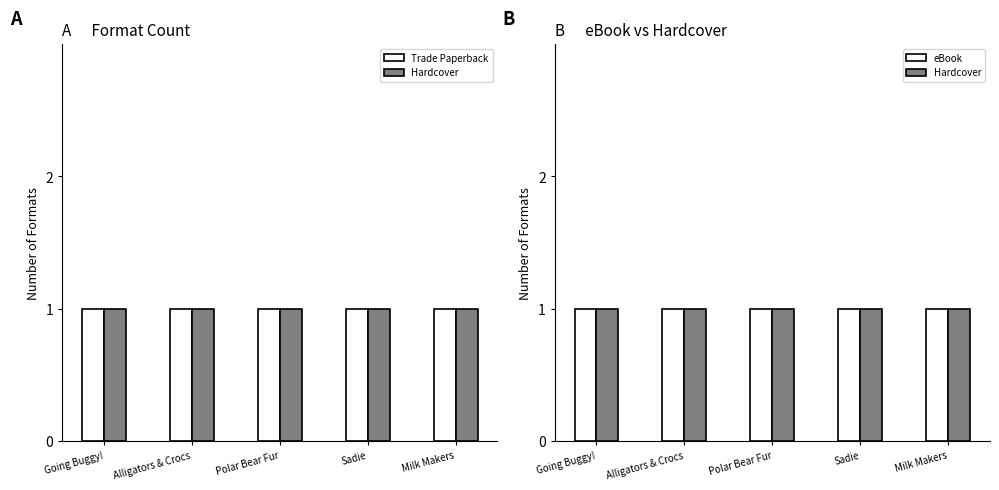

Is the value of eBook at Thea Feldman (Sadie) greater than the value of Hardcover at Thea Feldman (Sadie)?

No